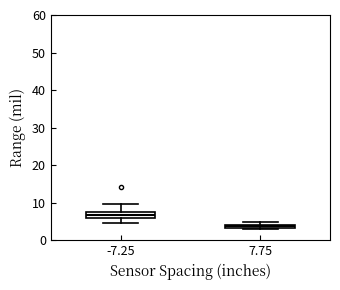

Where is the lower edge of the box at x = 7.75 on the y-axis? The values are not printed on the chart, so give them approximately, as read against the axis.

3